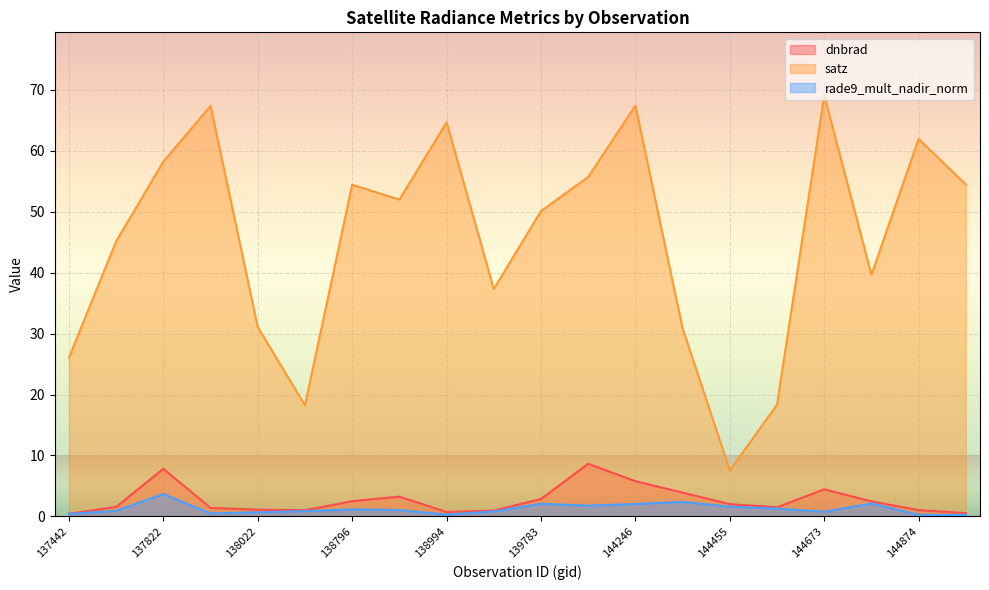

Where is the first local maximum for dnbrad?

137822